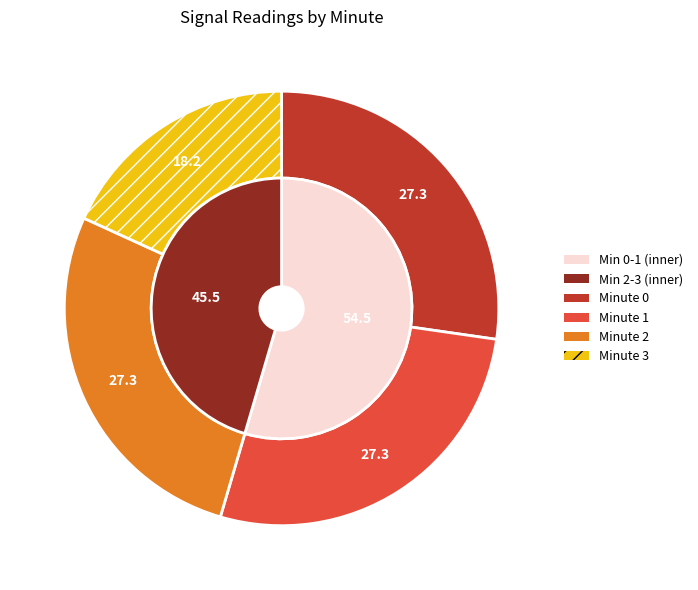

Does minute_2 account for over 50% of the chart?

No